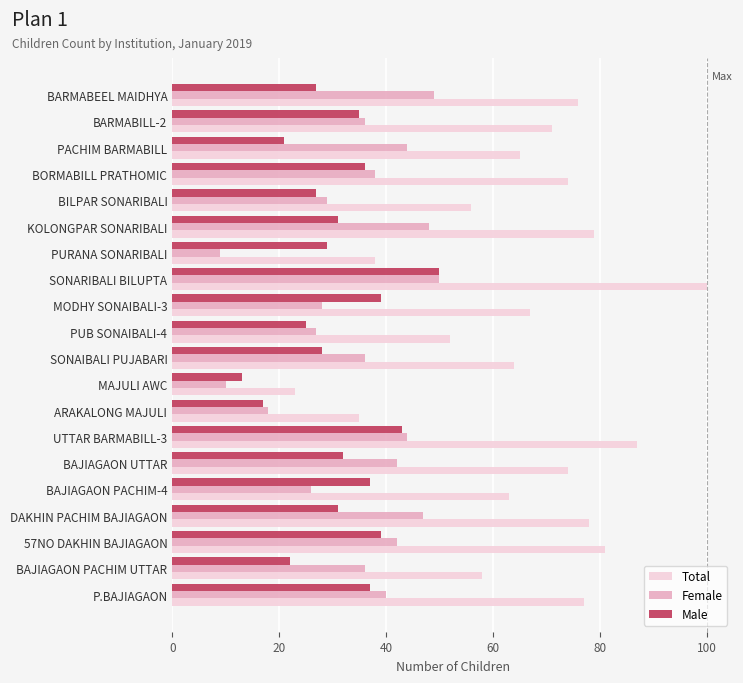

What value does the Female series have at SONAIBALI PUJABARI?

36